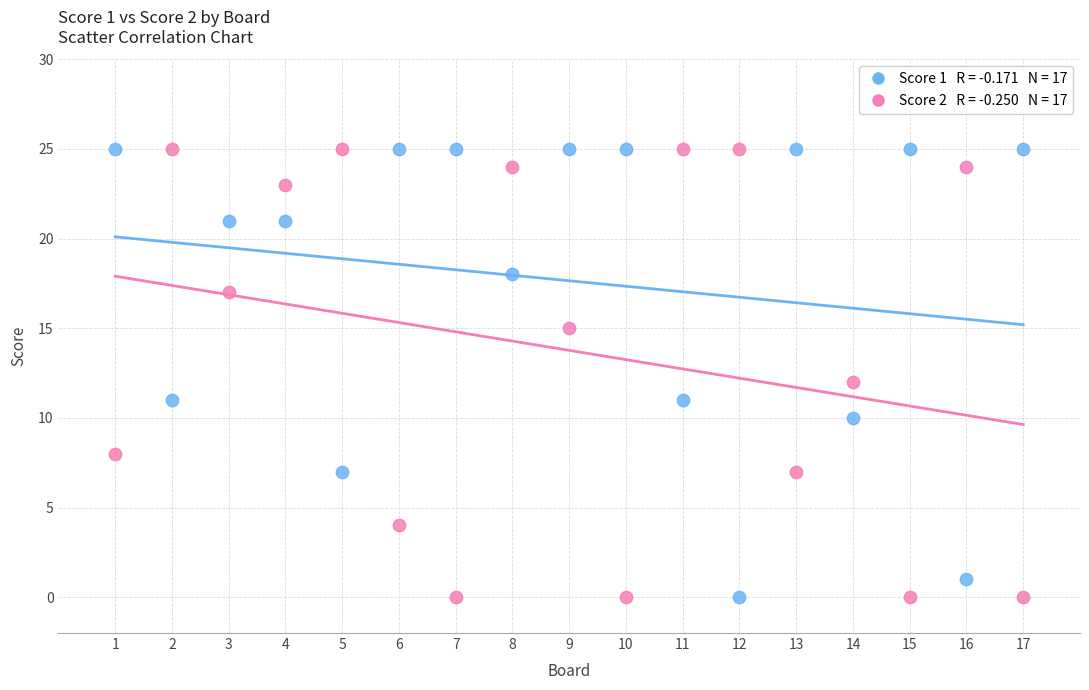

Across all data points, what is the range of X values (max minus min)?

16